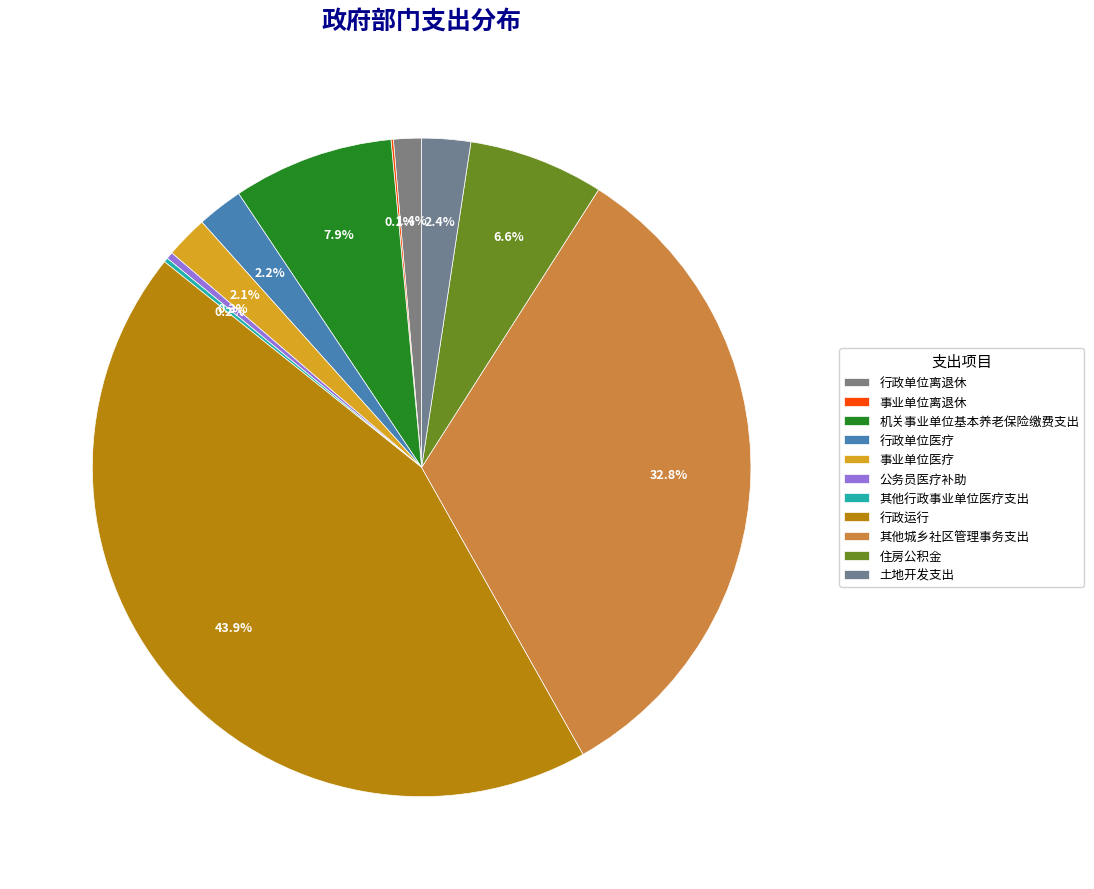

Does 公务员医疗补助 account for over 50% of the chart?

No